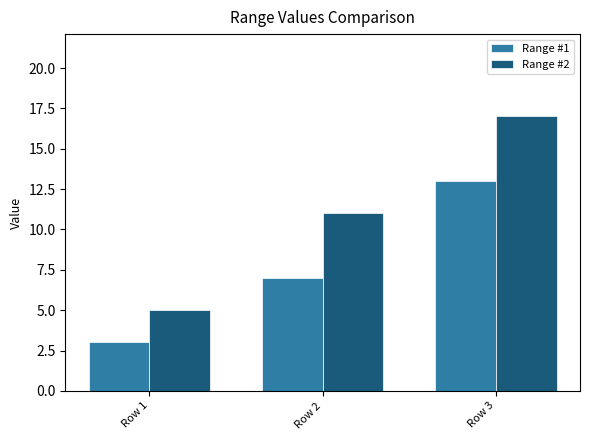

Where is Range #2 nearest to the value 11?

Row 2